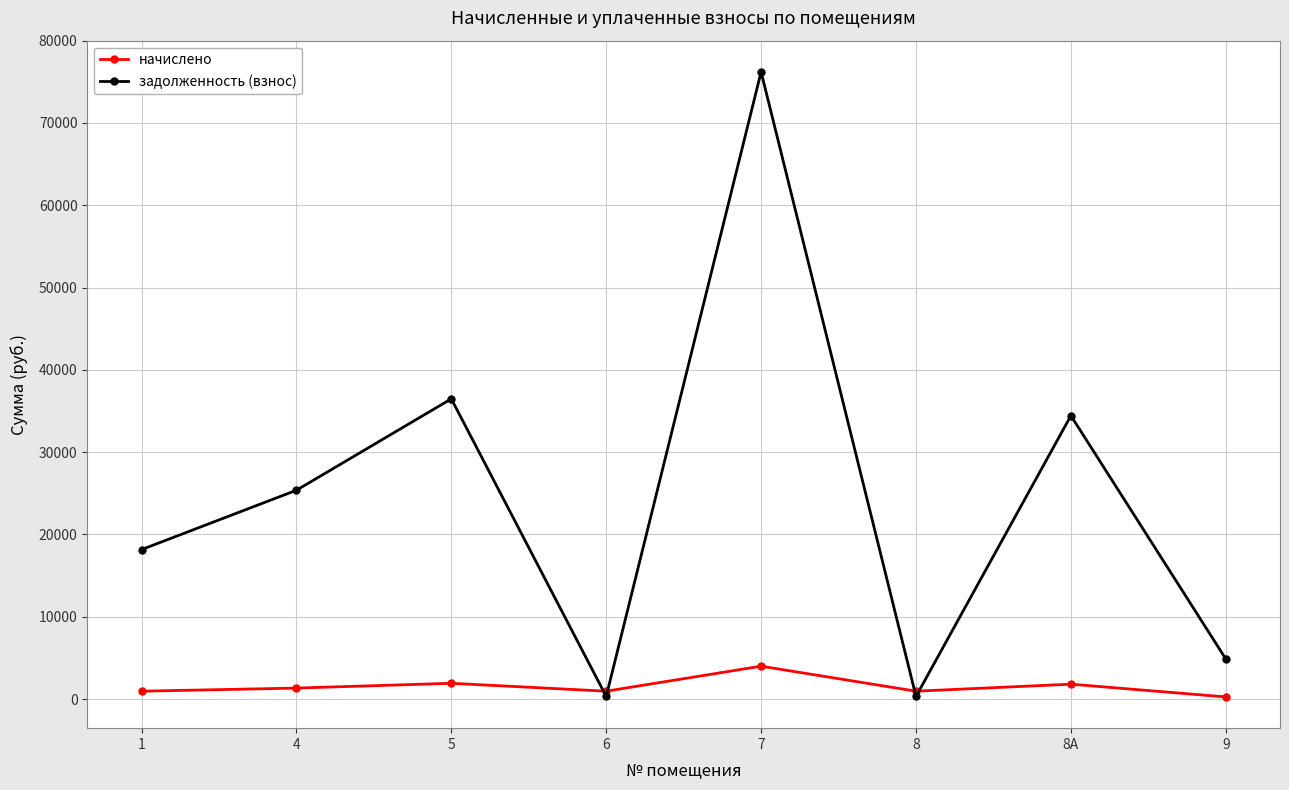

What is the value of the начислено point at the 6th from the left?

950.9